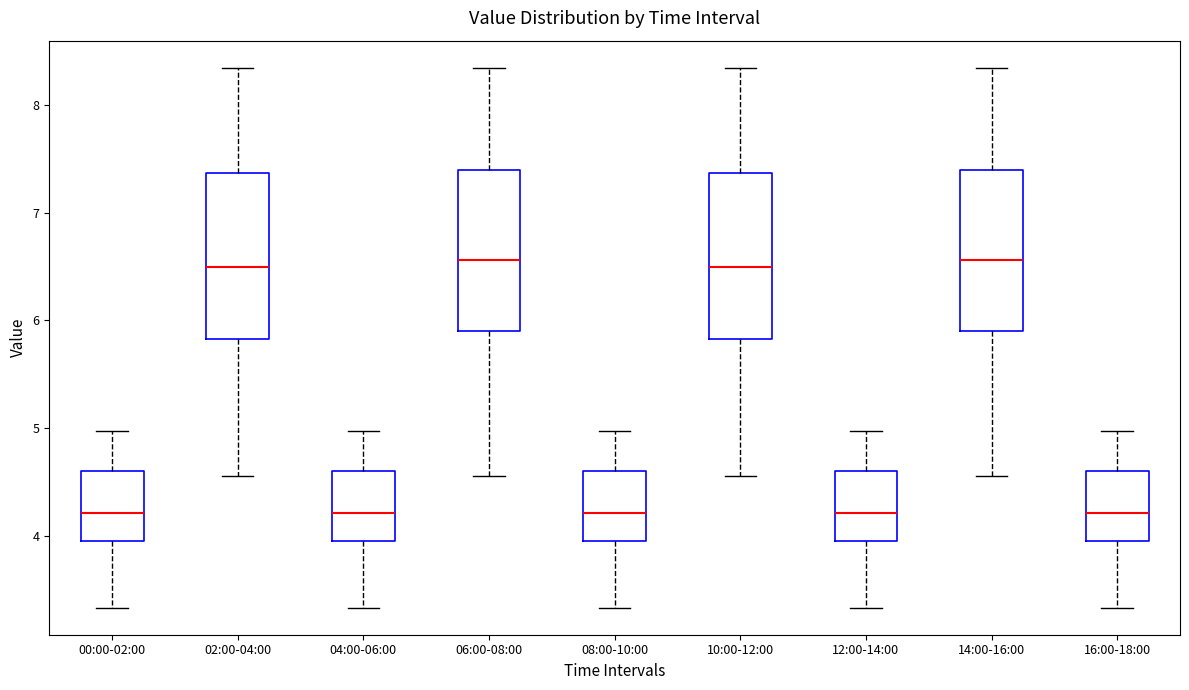

Where does the median line of the box for 06:00-08:00 sit on the y-axis? The values are not printed on the chart, so give them approximately, as read against the axis.

6.6